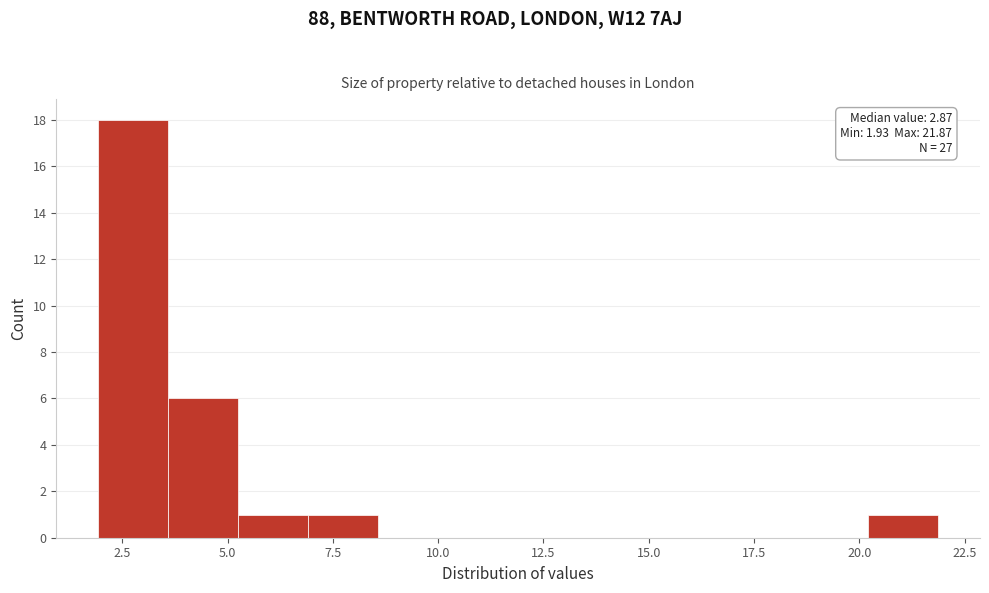

Around what value on the x-axis is the tallest bar? Give the approximate position of its centre, as read against the axis.

3.0